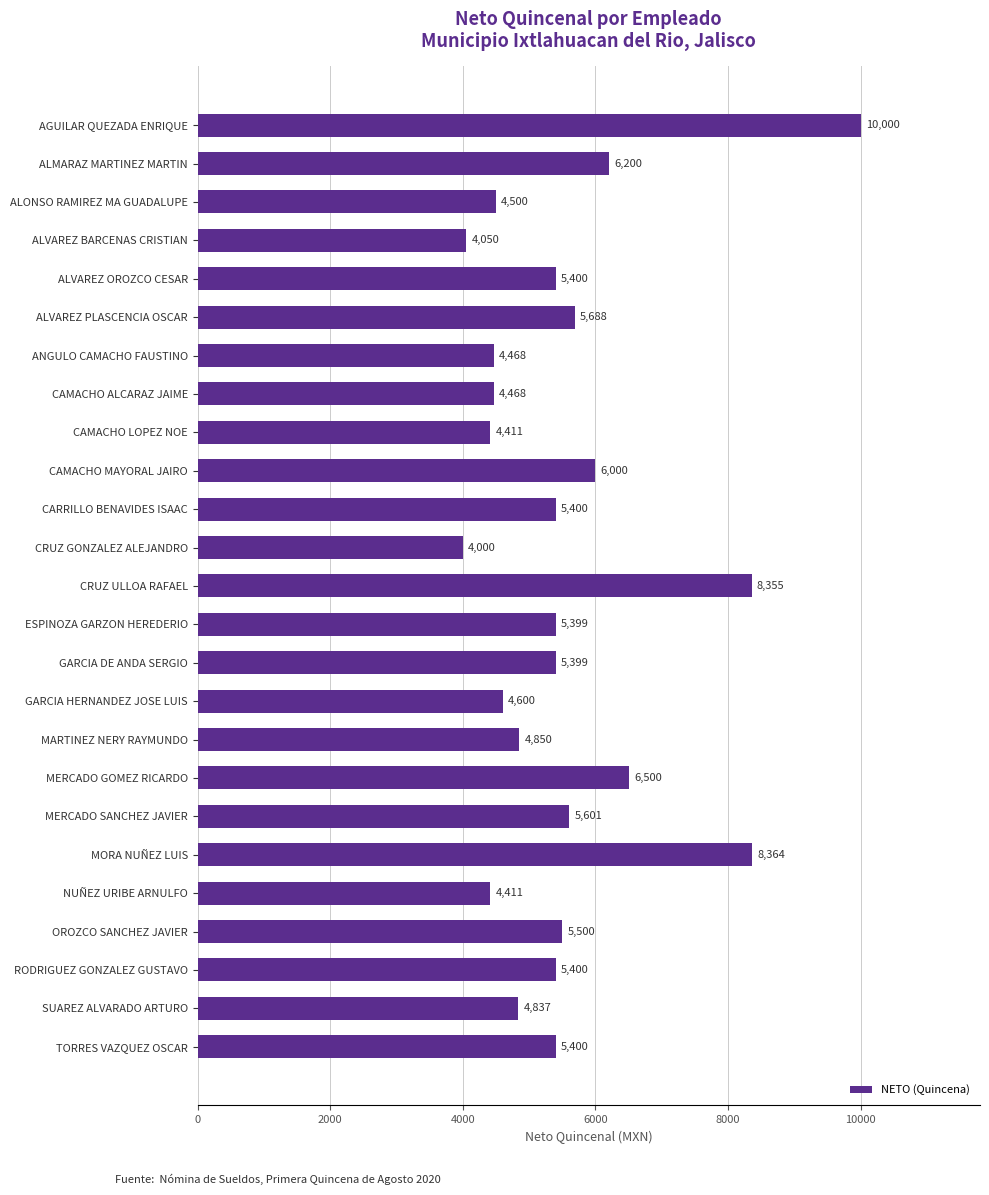

What is the difference between the second highest and minimum values?

4363.9